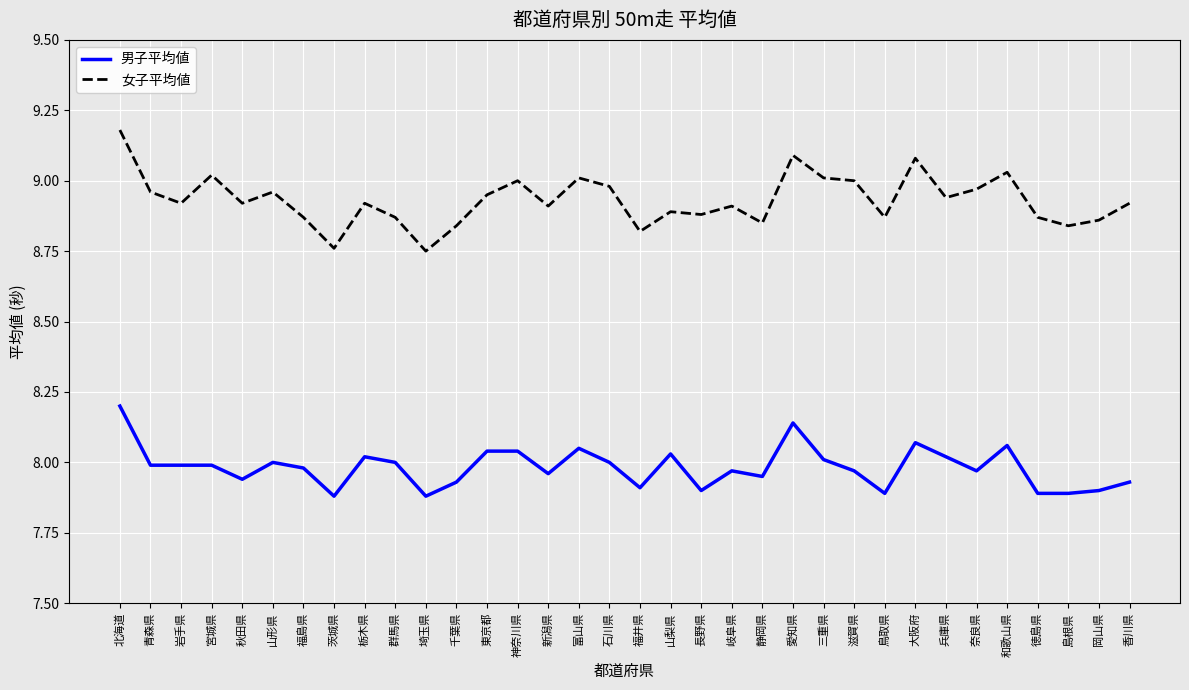

Rank the series by their maximum value, from highest to lowest.

女子平均値, 男子平均値